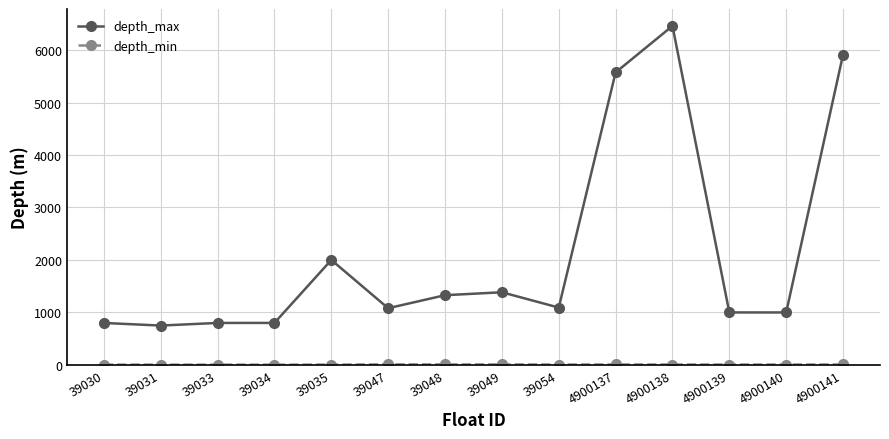

What value does the depth_max series have at 4900141?

5912.5